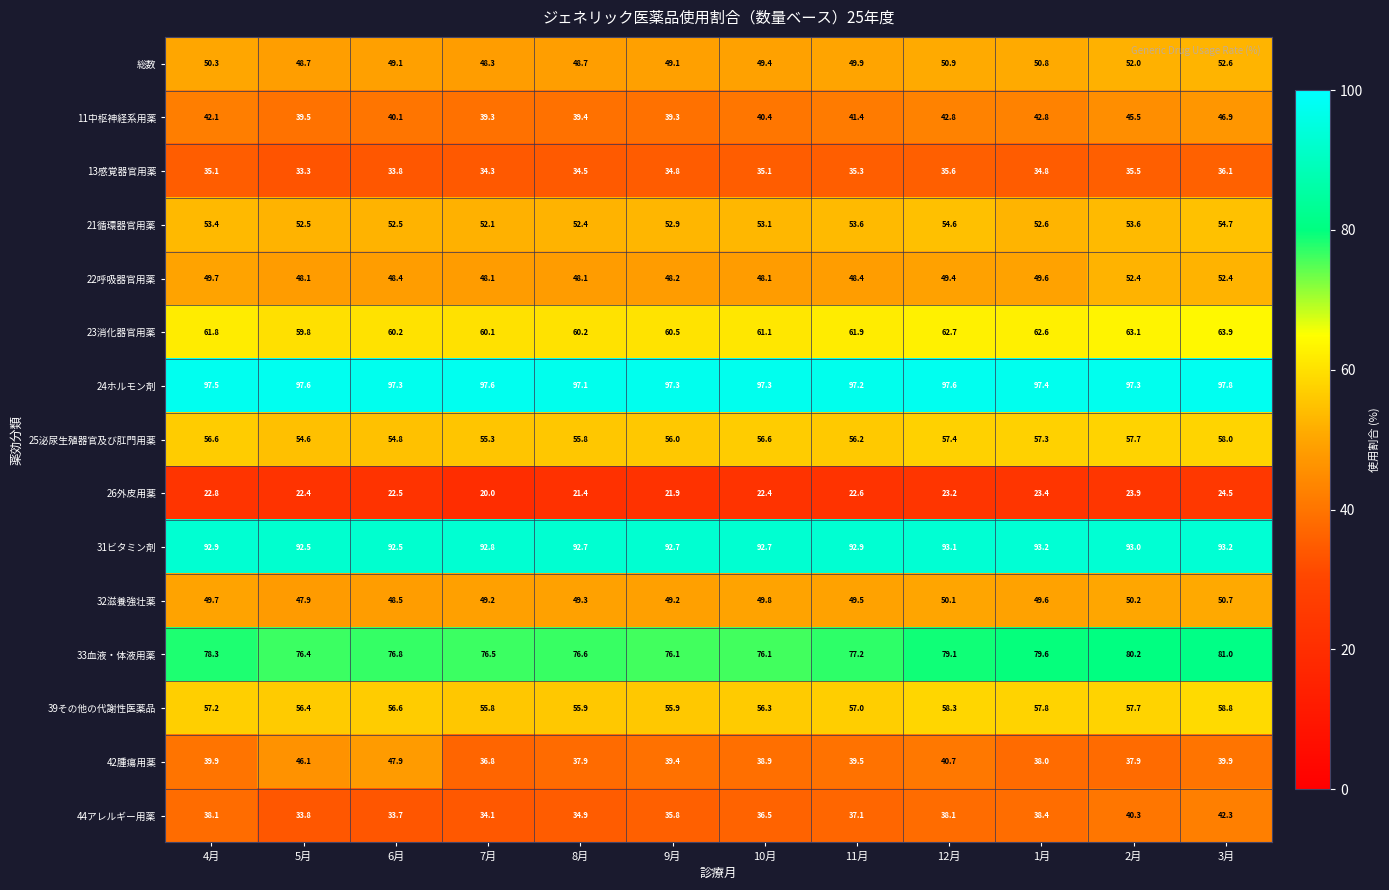

Which category has the highest value across all series?

3月